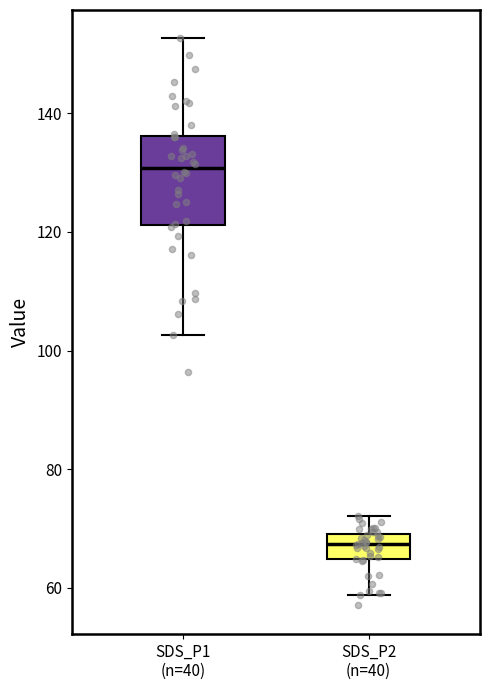

Reading left to right, read every box against the y-axis: the position of its median line, the range the box covers, and the ends of its whiskers. The values are not printed on the chart, so give them approximately, as read against the axis.

SDS_P1 (n=40): median 130, box 122 to 136, whiskers 102 to 152
SDS_P2 (n=40): median 68, box 64 to 70, whiskers 58 to 72